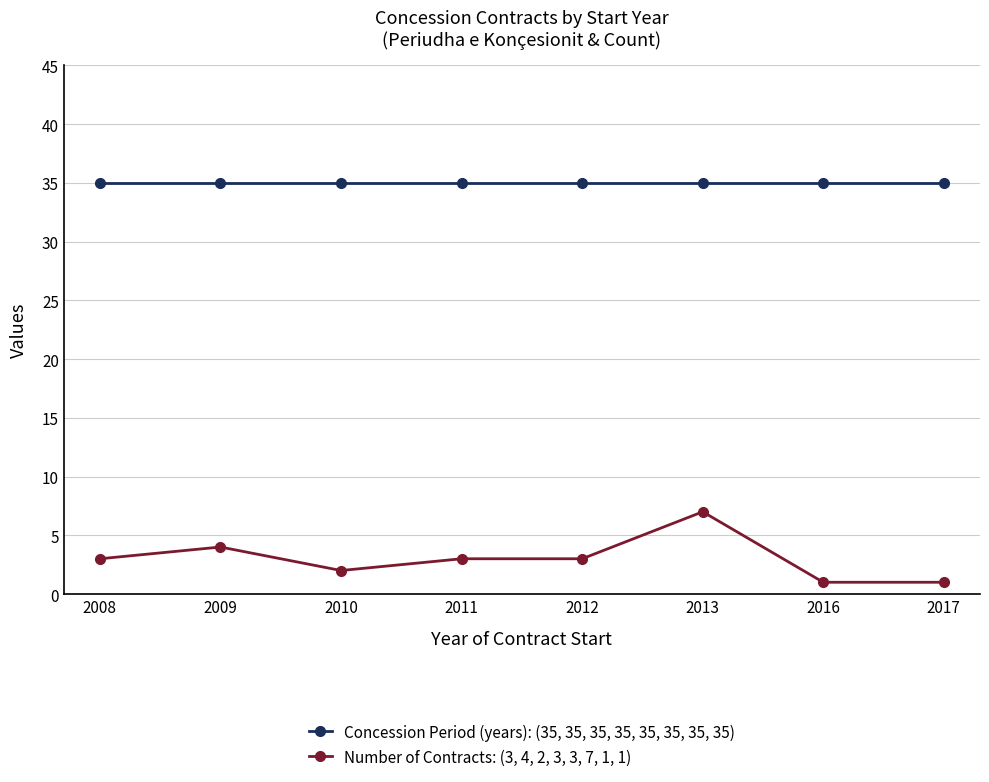

What is the total value across all series at 2009?

39